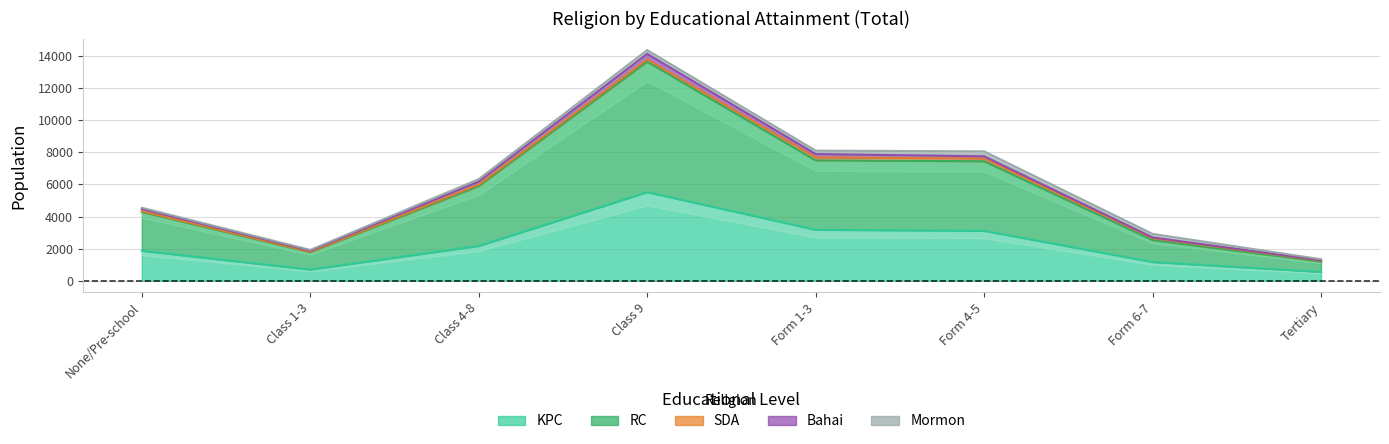

What is the label of the 1st point from the left?

None/Pre-school